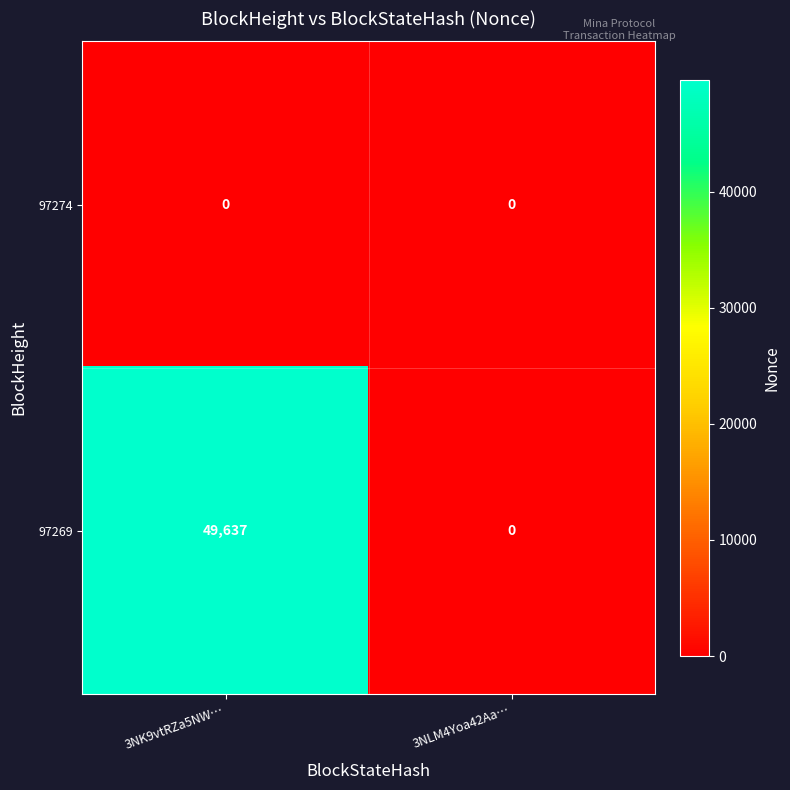

How many positive values does the 97269 series have?

1